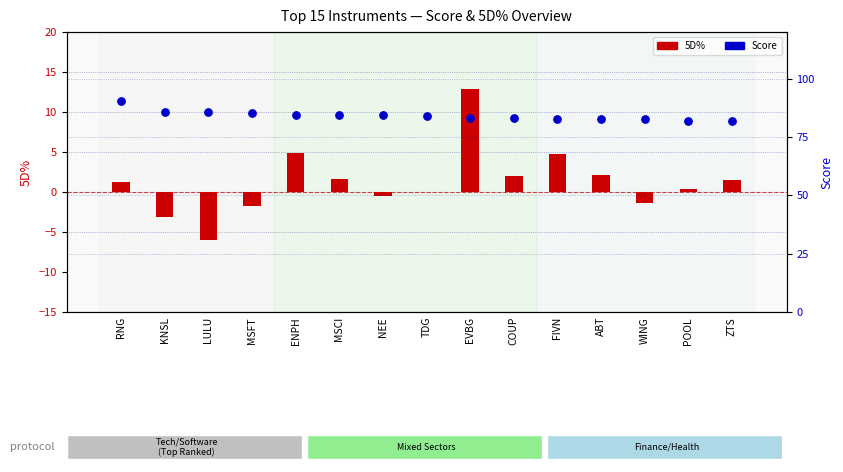

What is the total value across all series at TDG?

84.0